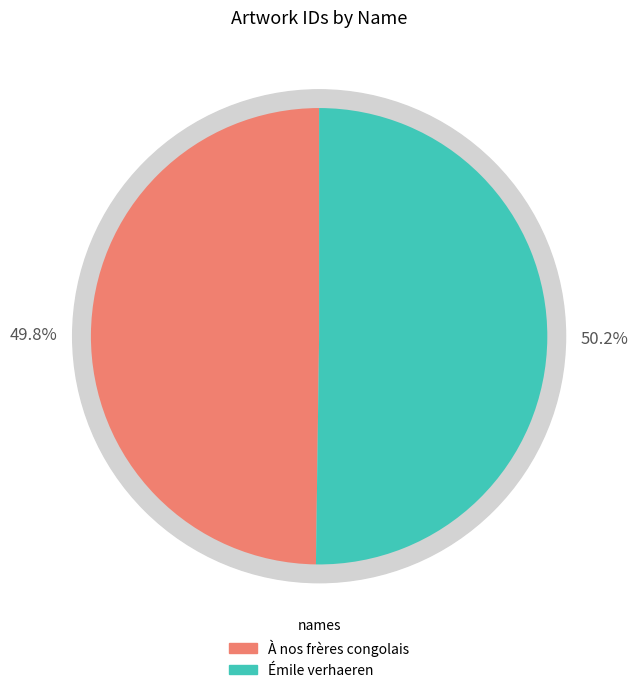

Rank the categories by value from highest to lowest.

Émile verhaeren, À nos frères congolais